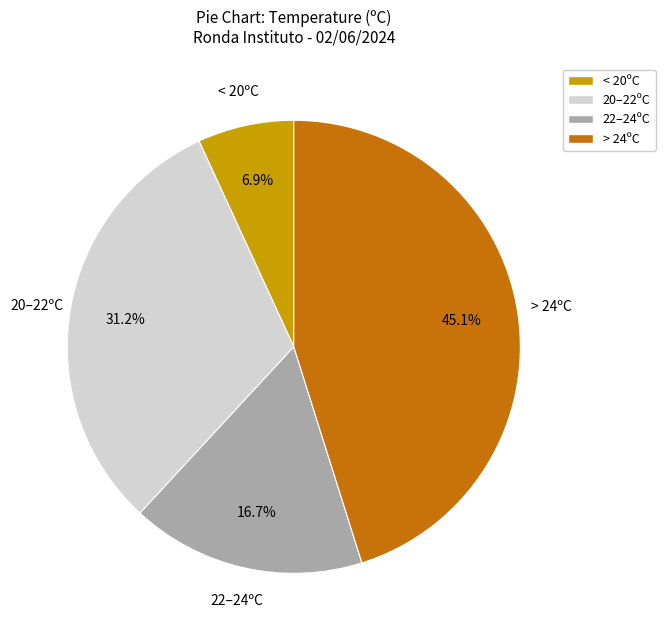

Does any single category account for the majority?

No